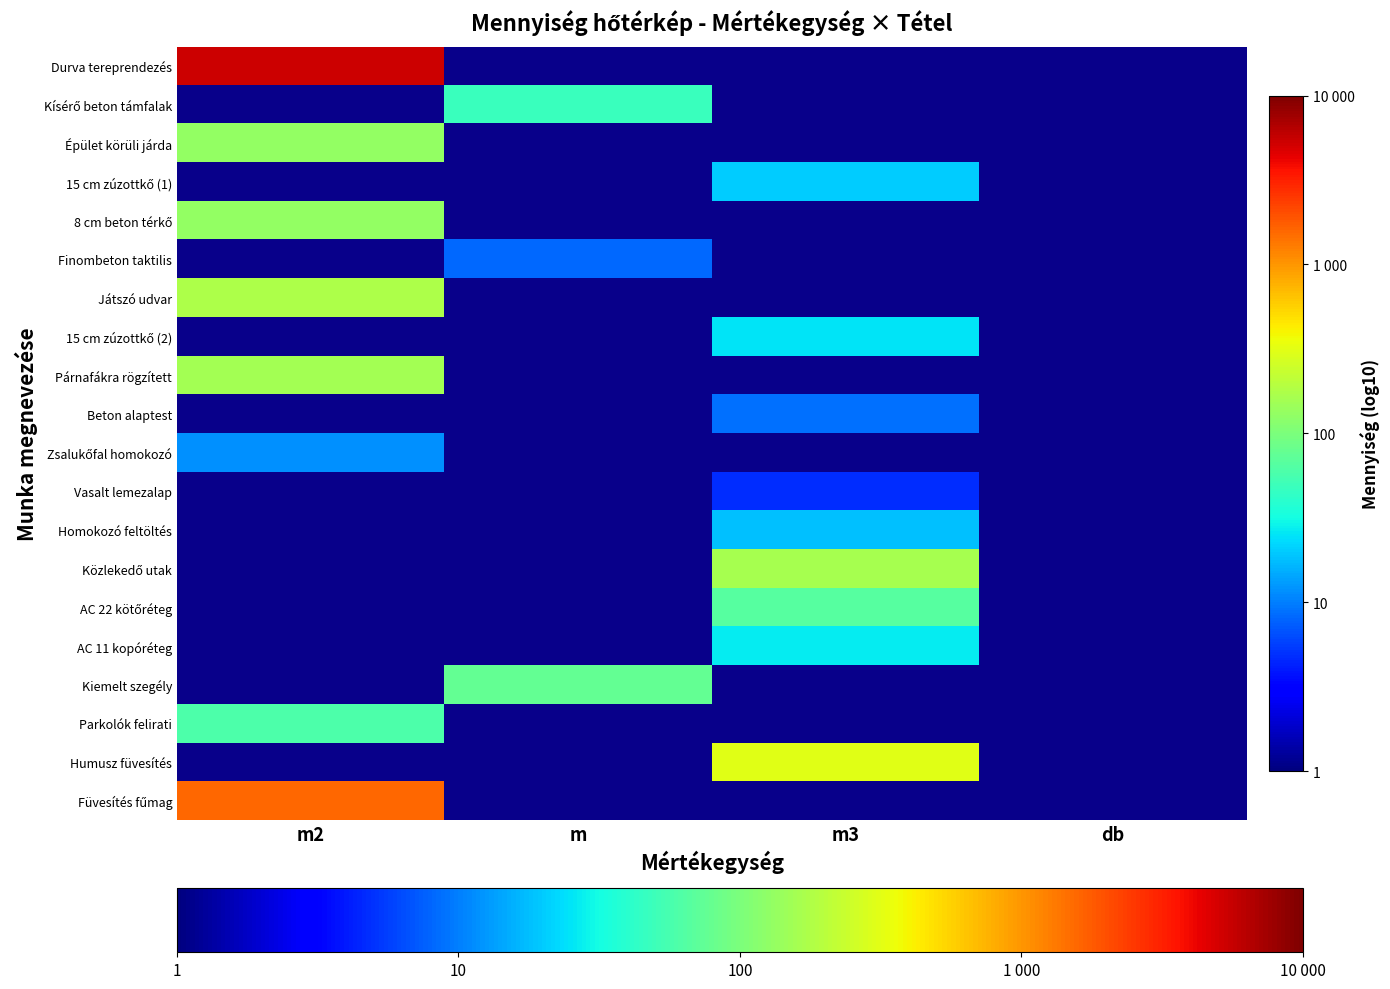

What is the difference between the highest and lowest values at m2?

2.7